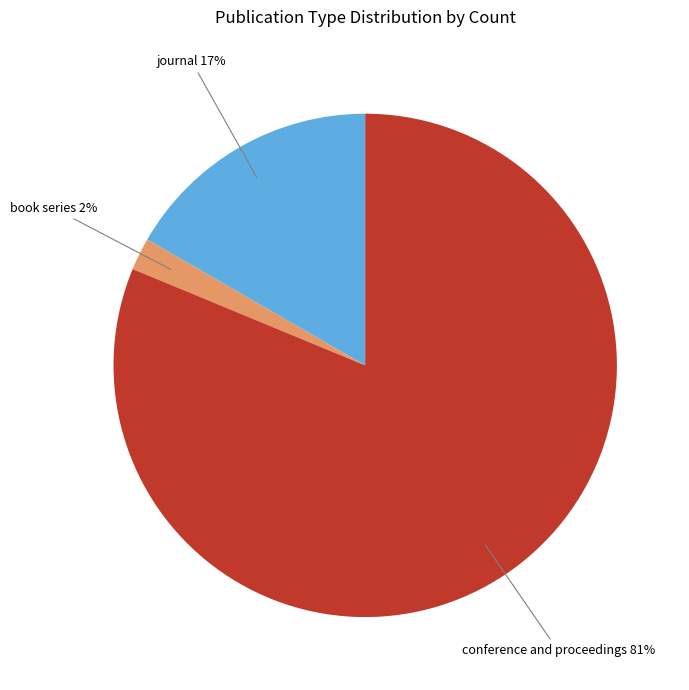

Is there any slice that represents more than half of the pie?

Yes